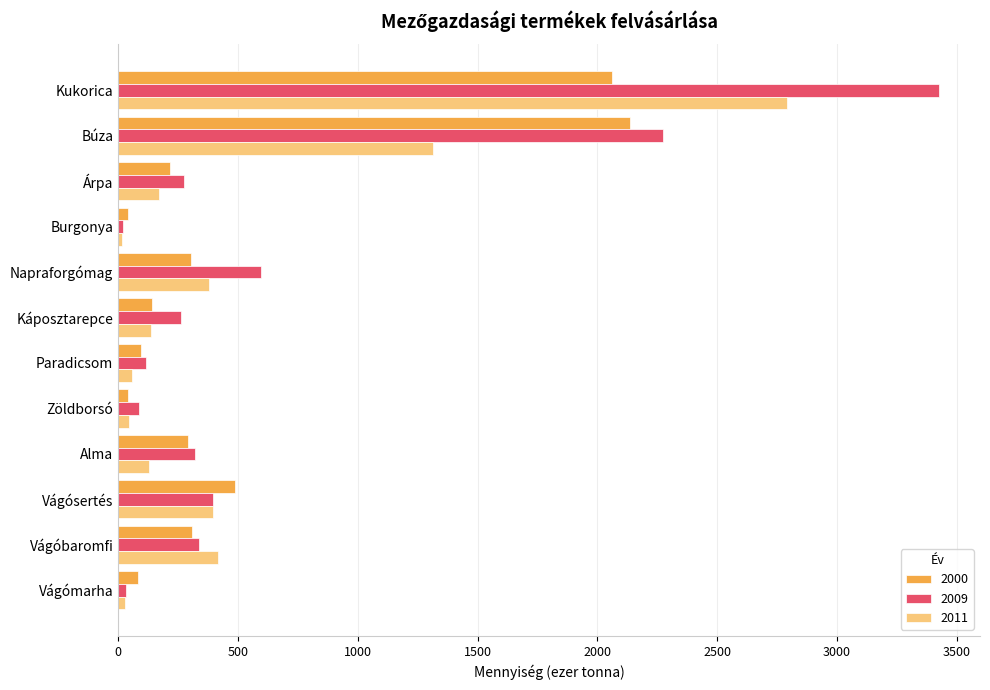

At how many categories does at least one series exceed 3235?

1